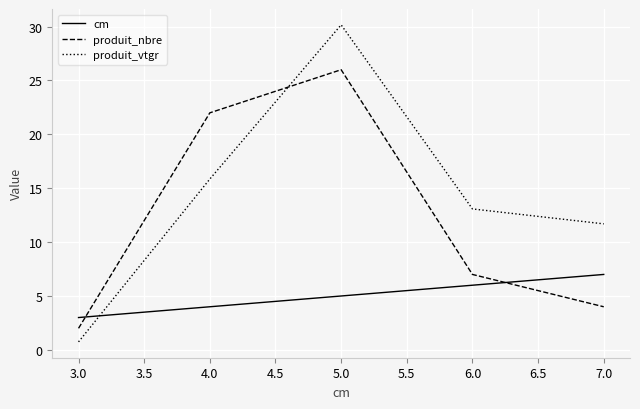

Count the number of categories in the chart.

5